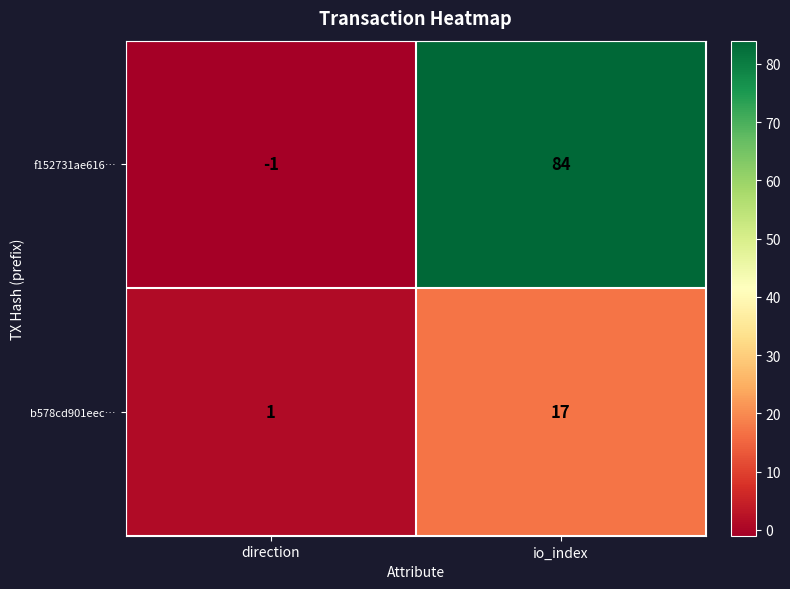

What is the minimum value shown in the chart?

-1